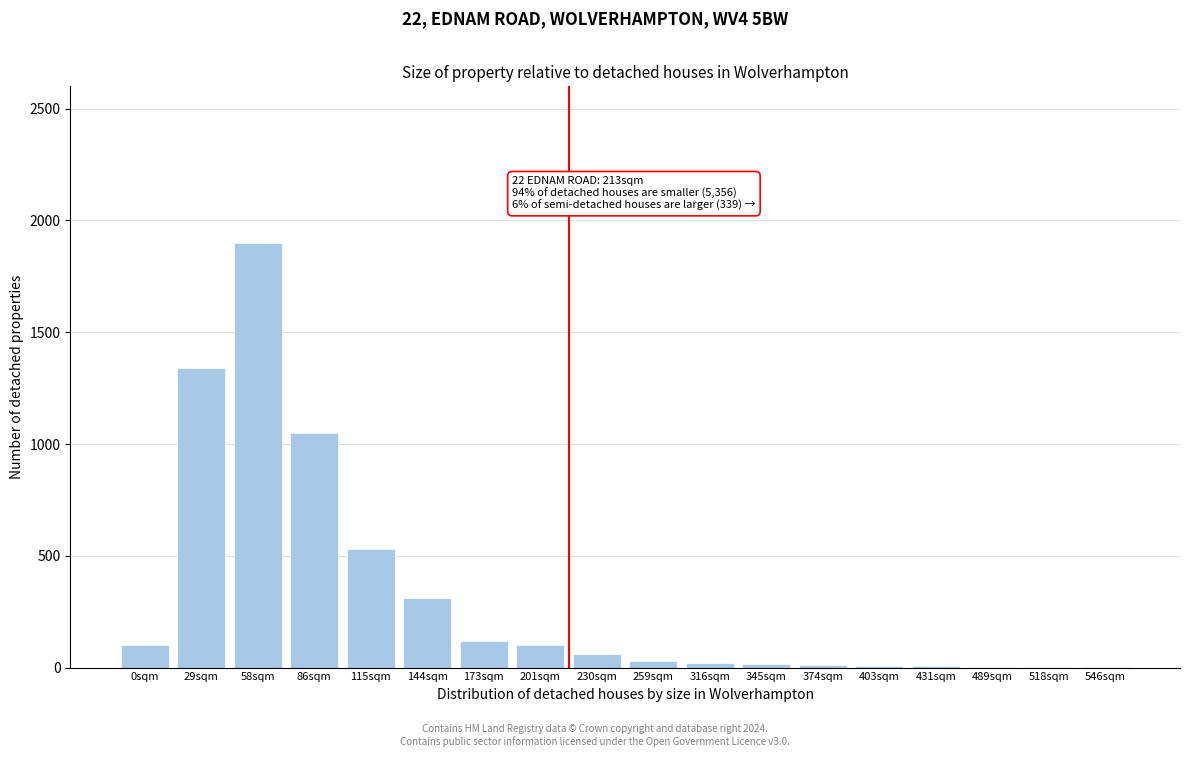

Between 86sqm and 29sqm, which is larger?

29sqm